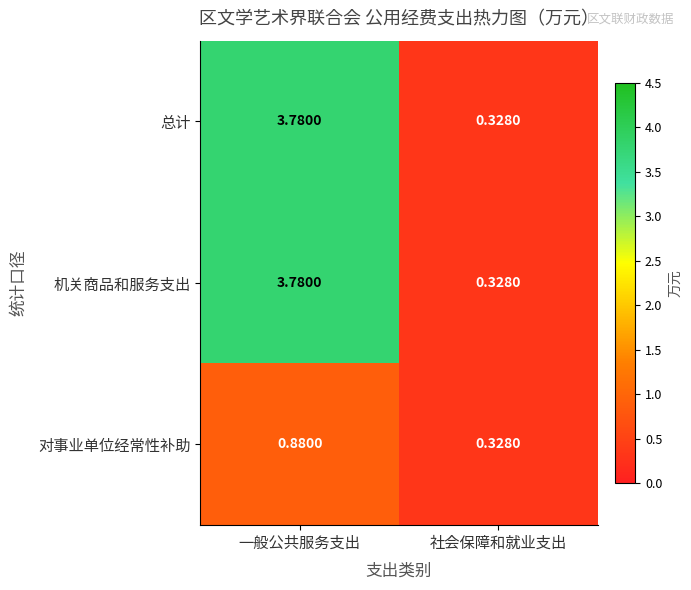

Which category has the highest value in the 对事业单位经常性补助 series?

一般公共服务支出